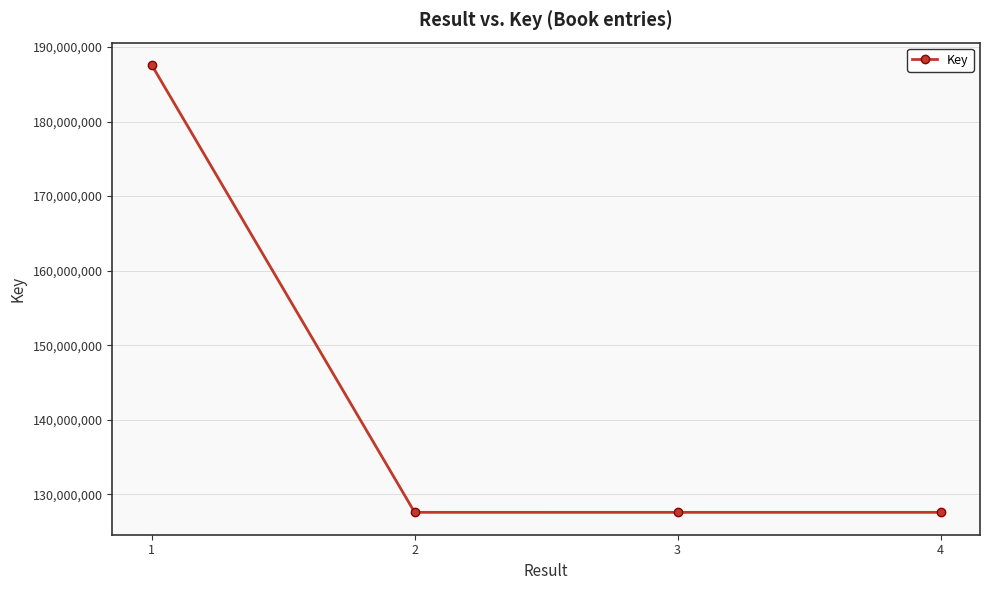

What is the value of the 1st point from the left?

187585463